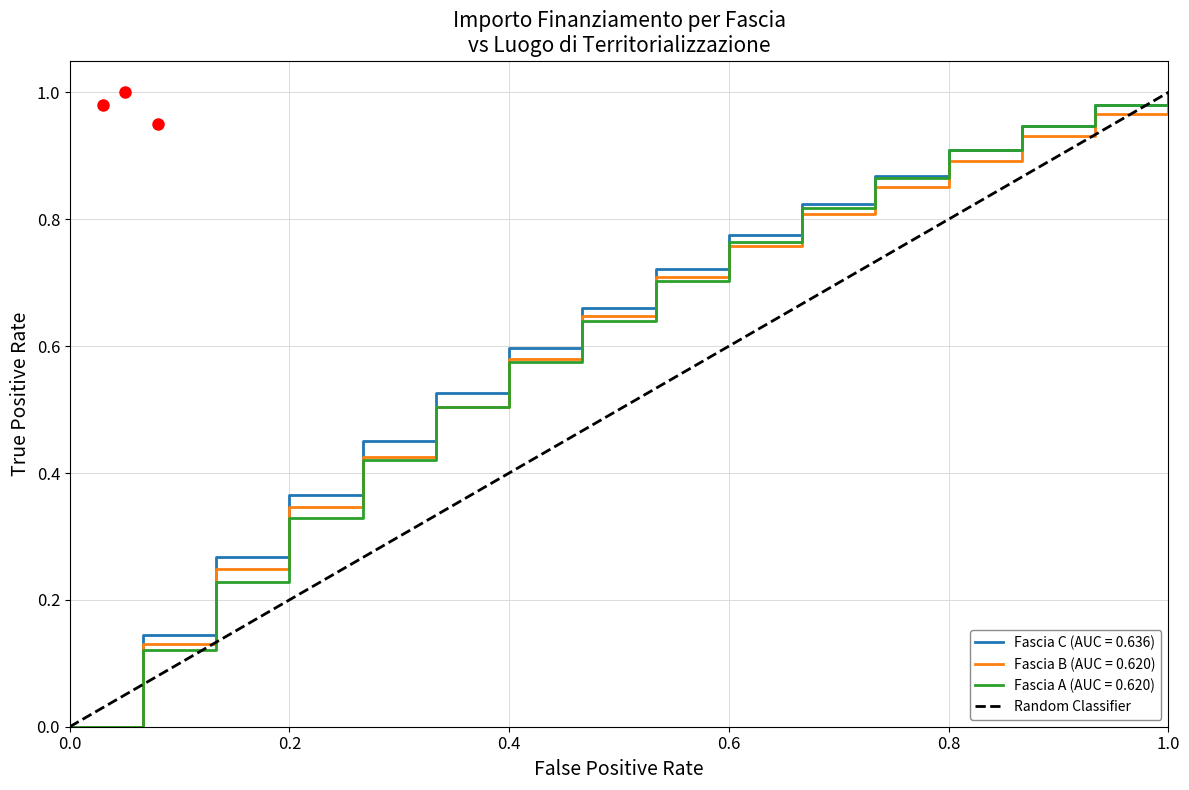

True or false: Fascia A (AUC = 0.620) has a value of 0.2 at 0.2.

False